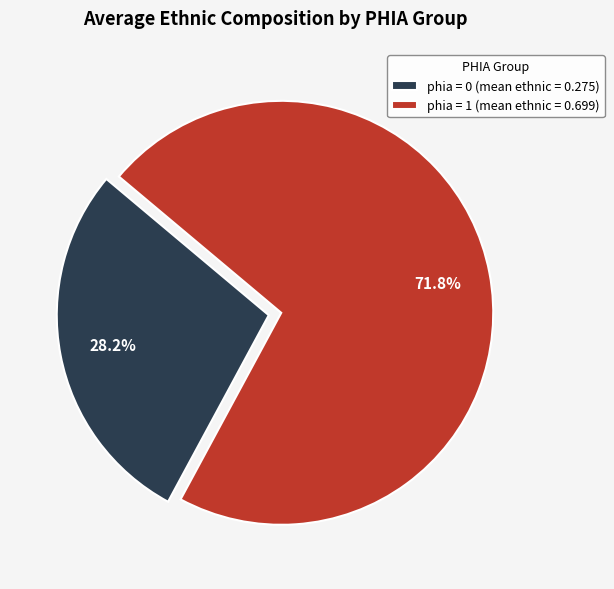

Which has a higher value, phia = 0 (mean ethnic = 0.275) or phia = 1 (mean ethnic = 0.699)?

phia = 1 (mean ethnic = 0.699)